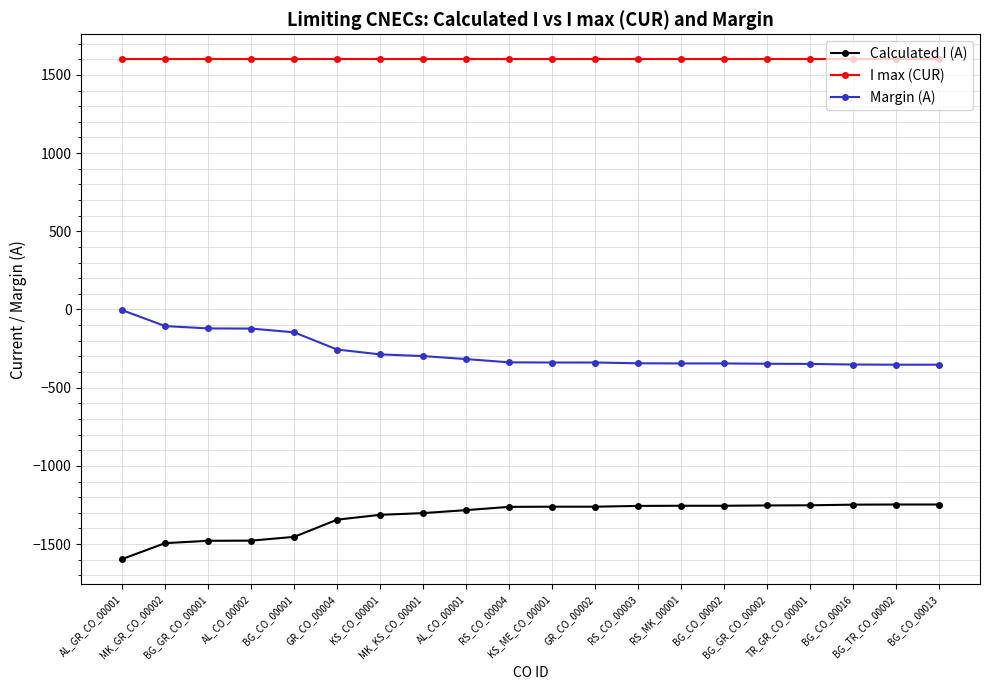

What are all the series names shown in the legend?

Calculated I (A), I max (CUR), Margin (A)